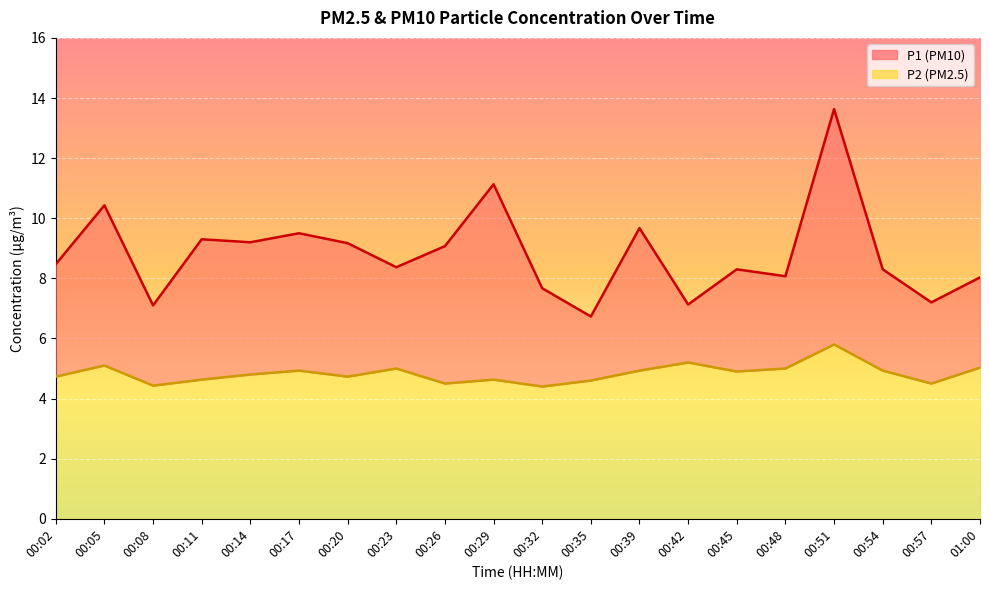

What is the label of the 1st point from the left?

00:02